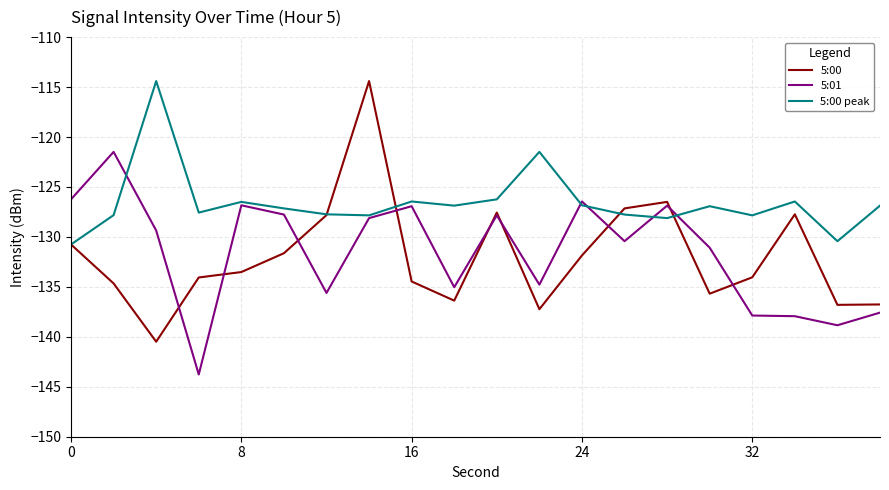

Which series has the largest total across all categories?

5:00 peak